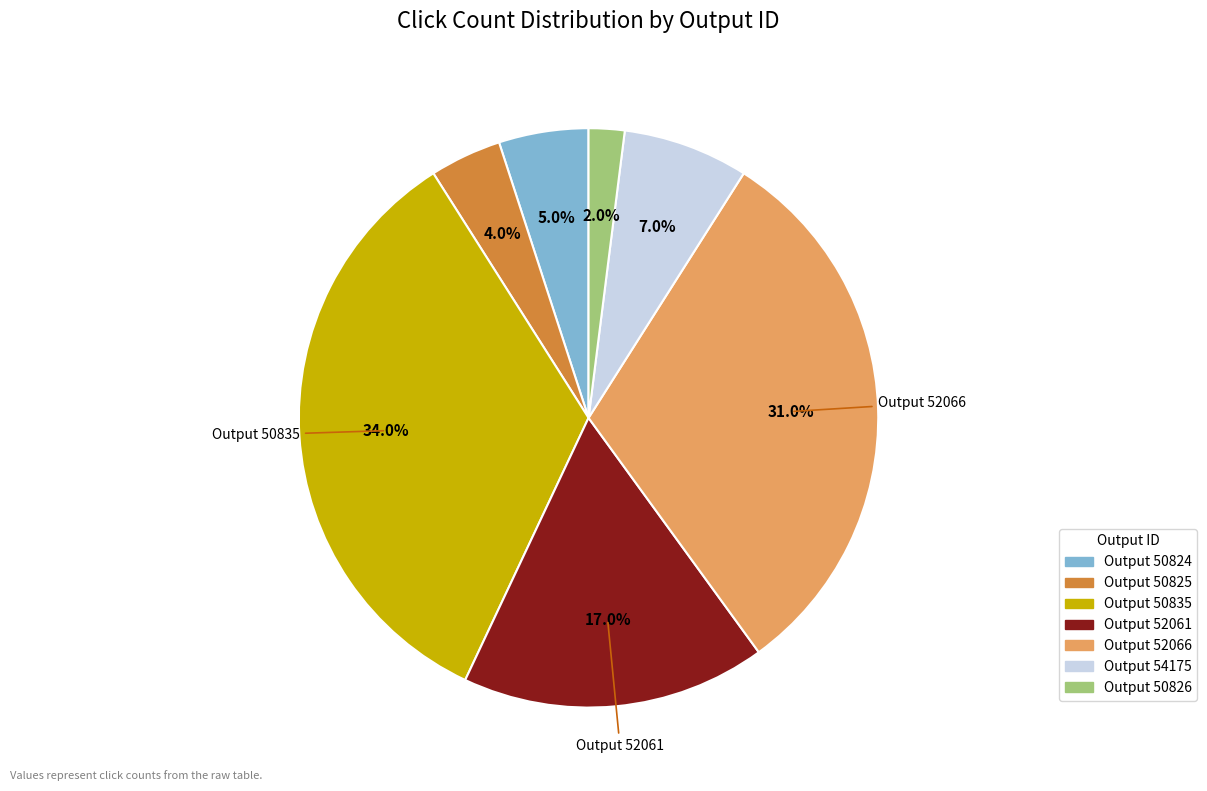

Does any single category account for the majority?

No